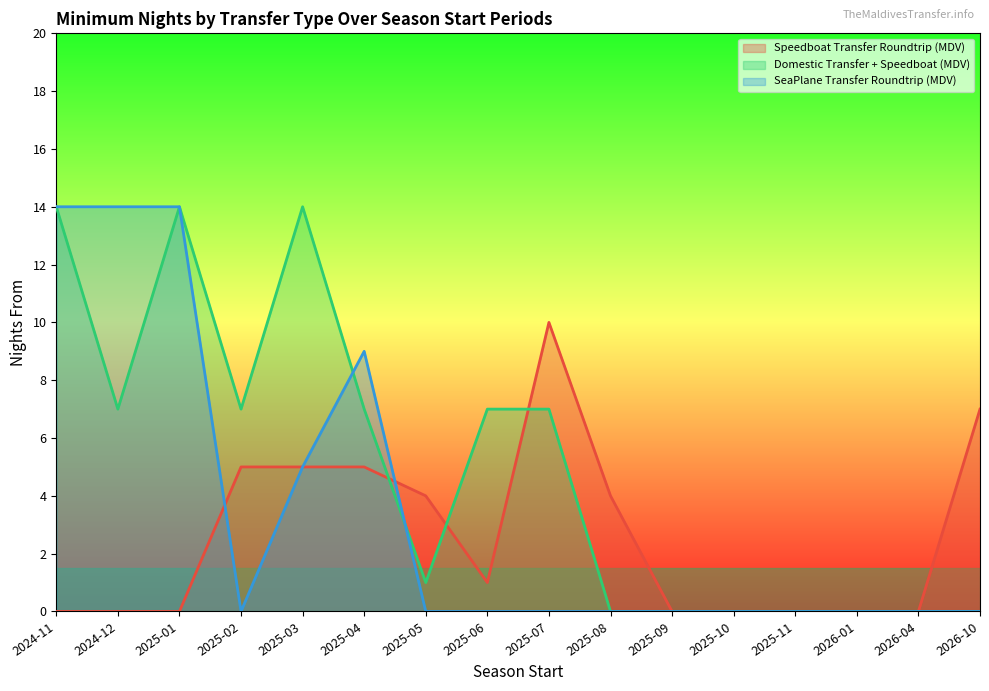

How many SeaPlane Transfer Roundtrip (MDV) values are between 0 and 9?

13